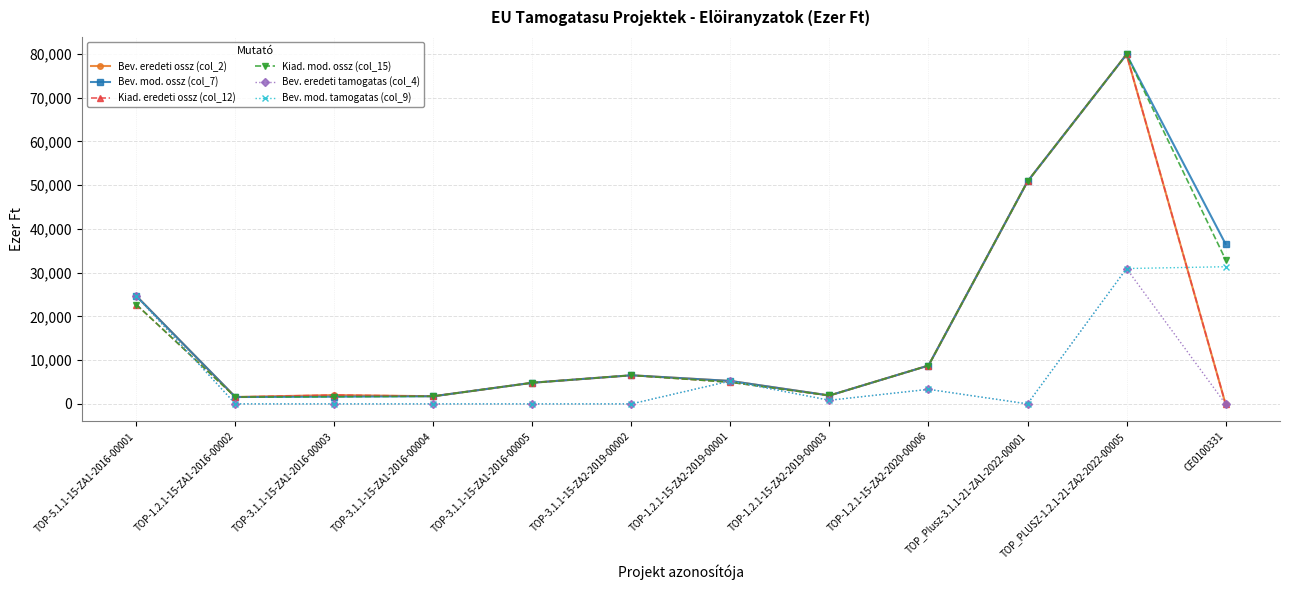

What is the label of the 3rd point from the right?

TOP_Plusz-3.1.1-21-ZA1-2022-00001